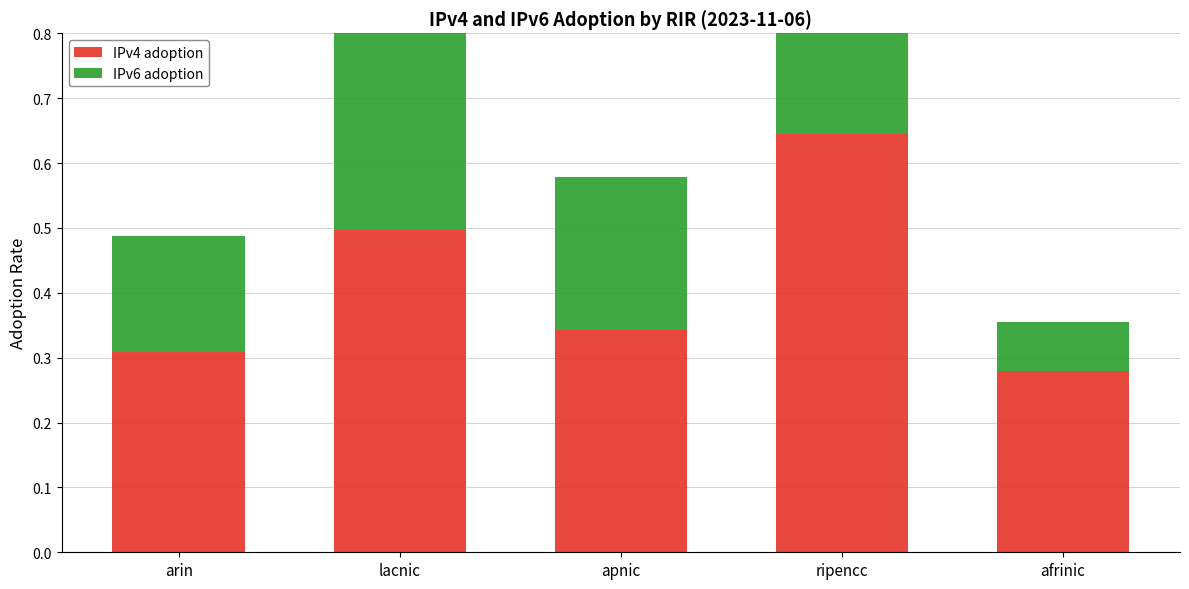

What is the maximum value shown in the chart?

0.6